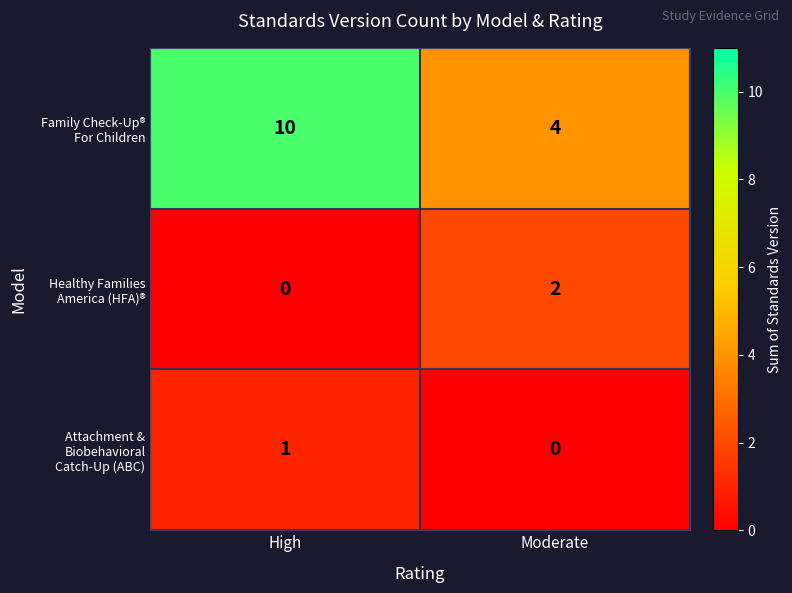

What is the total value across all series at Moderate?

6